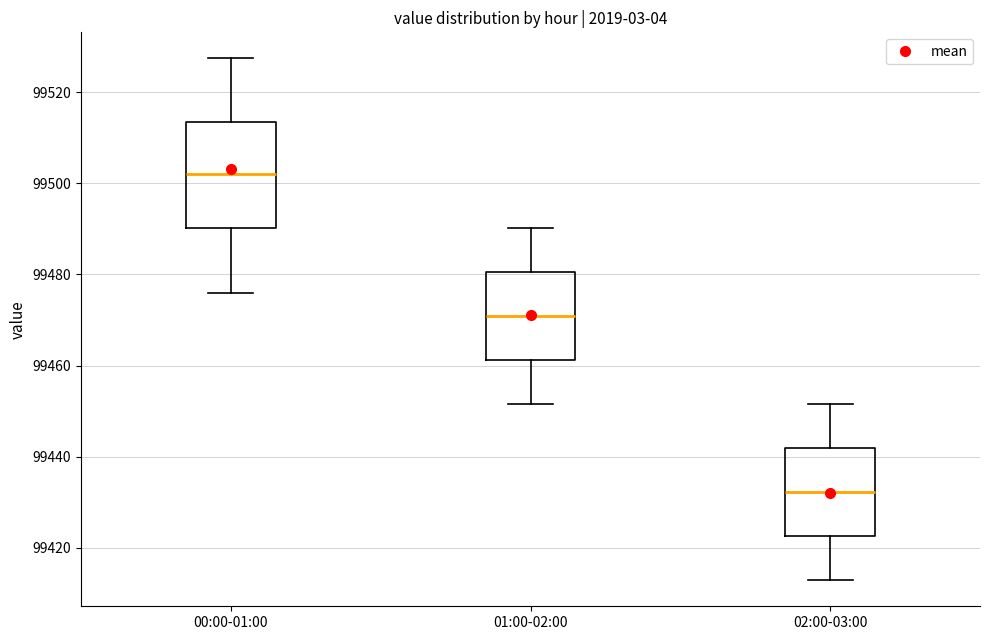

Where is the lower edge of the box for 01:00-02:00 on the y-axis? The values are not printed on the chart, so give them approximately, as read against the axis.

99462